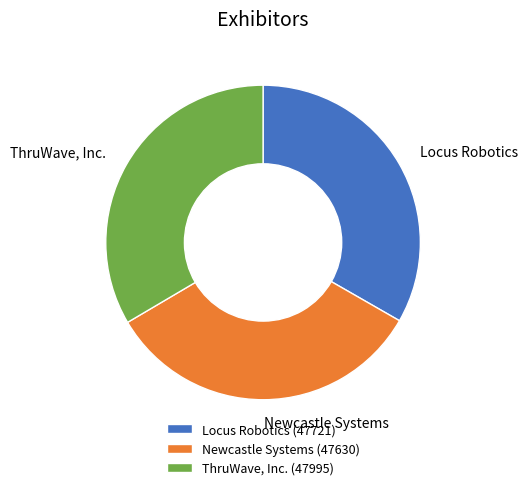

The Locus Robotics slice represents 33% of the pie. True or false?

True